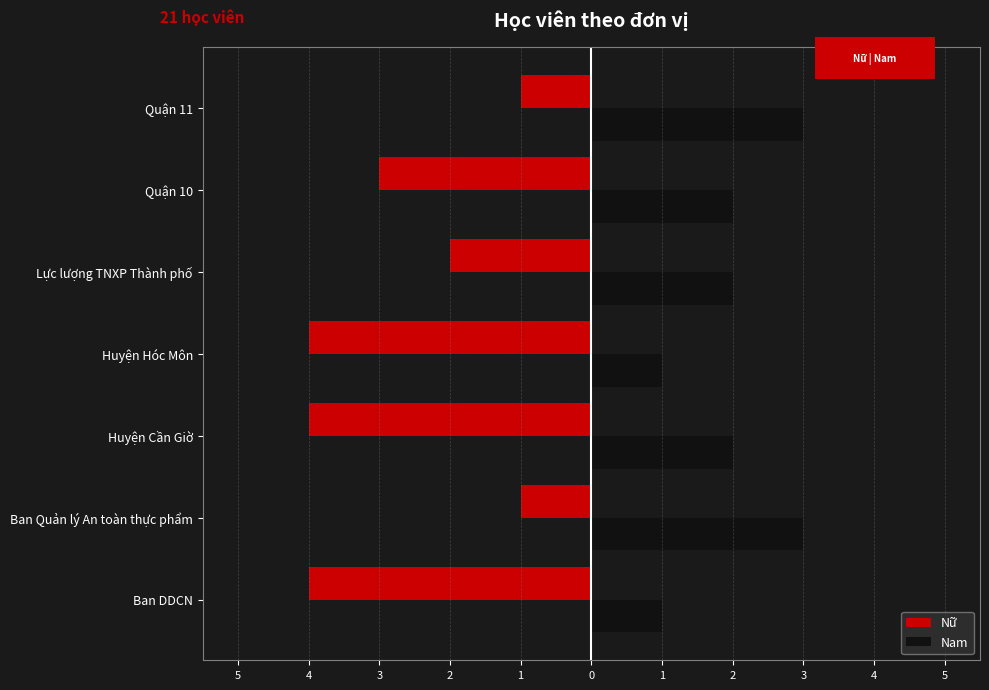

What is the difference between the maximum and minimum values in the Nam series?

2